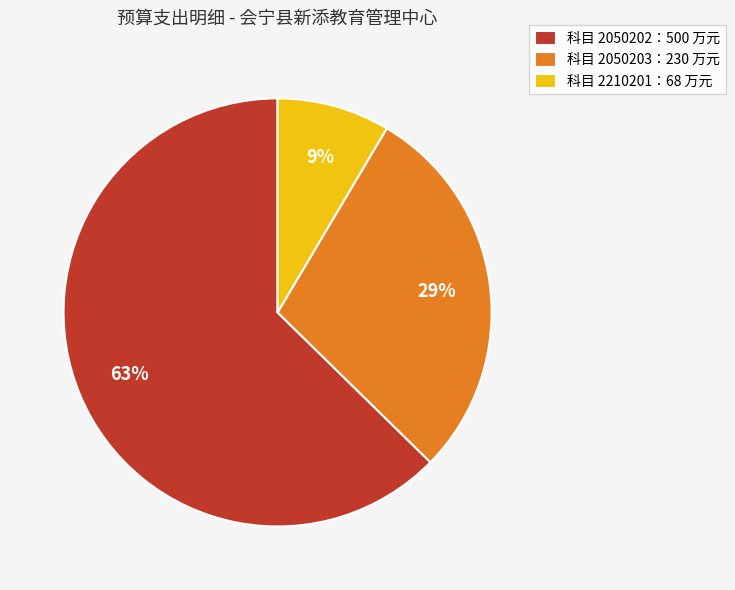

How many segments does this pie chart have?

3